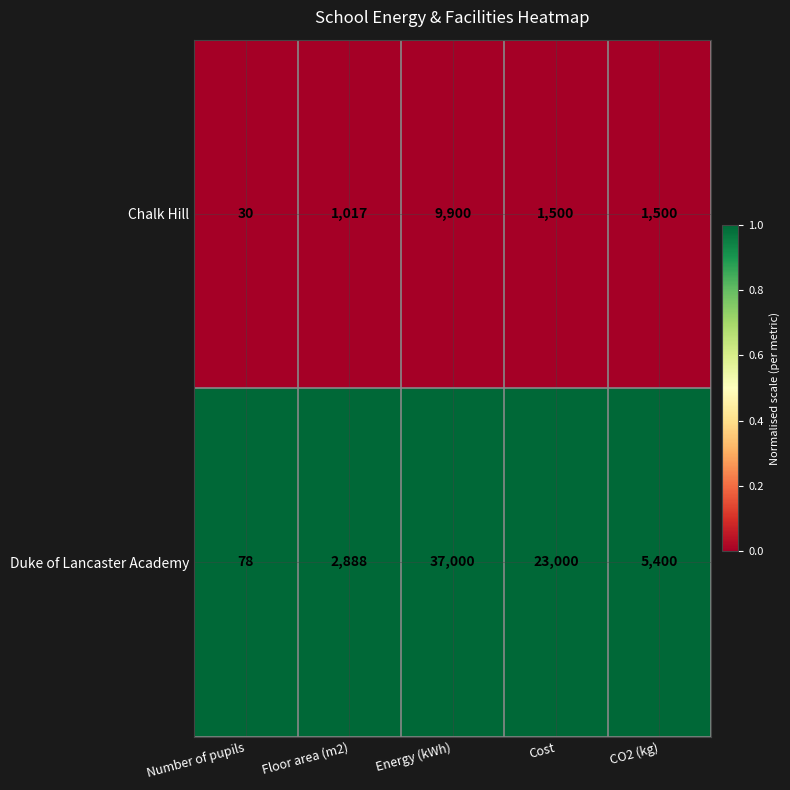

The value of Chalk Hill at Cost is 1500. True or false?

True